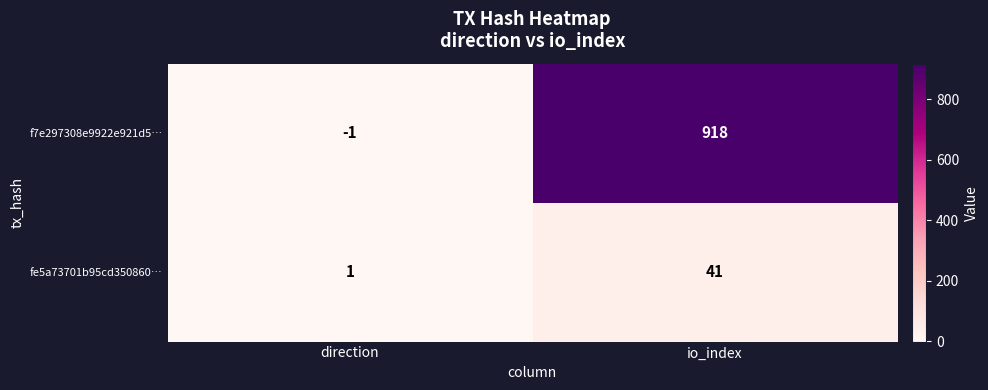

What is the difference between the maximum and minimum values in the fe5a73701b95cd350860… series?

40